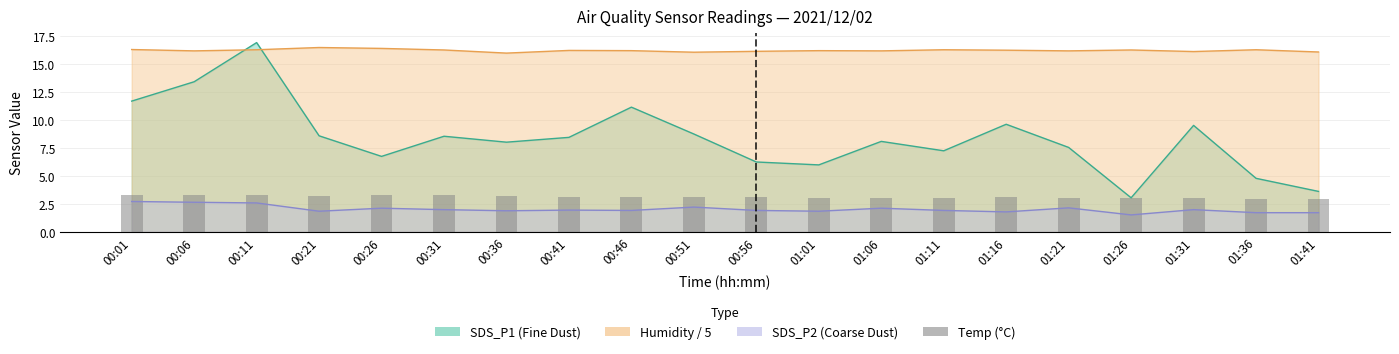

Reading left to right, what are all the values shown in this chart?

00:01=3.3	00:06=3.3	00:11=3.3	00:21=3.2	00:26=3.3	00:31=3.3	00:36=3.2	00:41=3.1	00:46=3.1	00:51=3.1	00:56=3.1	01:01=3.0	01:06=3.0	01:11=3.0	01:16=3.1	01:21=3.0	01:26=3.0	01:31=3.0	01:36=2.9	01:41=2.9